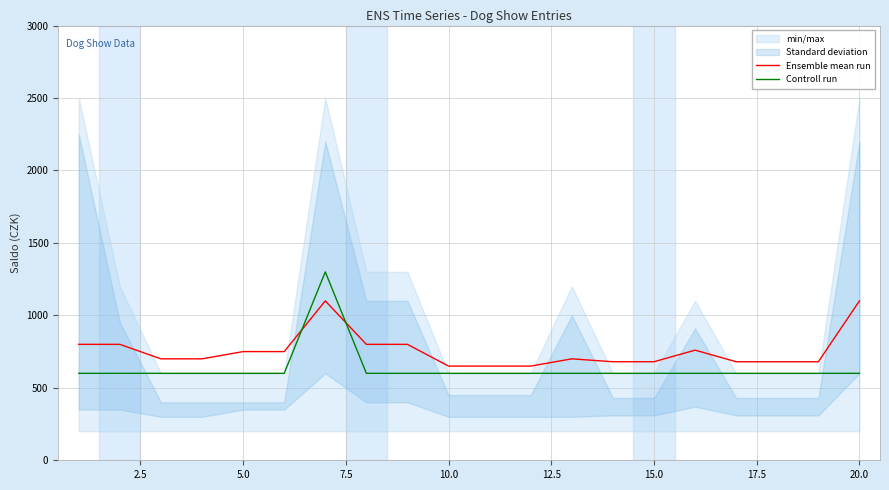

What are all the series names shown in the legend?

Ensemble mean run, Controll run